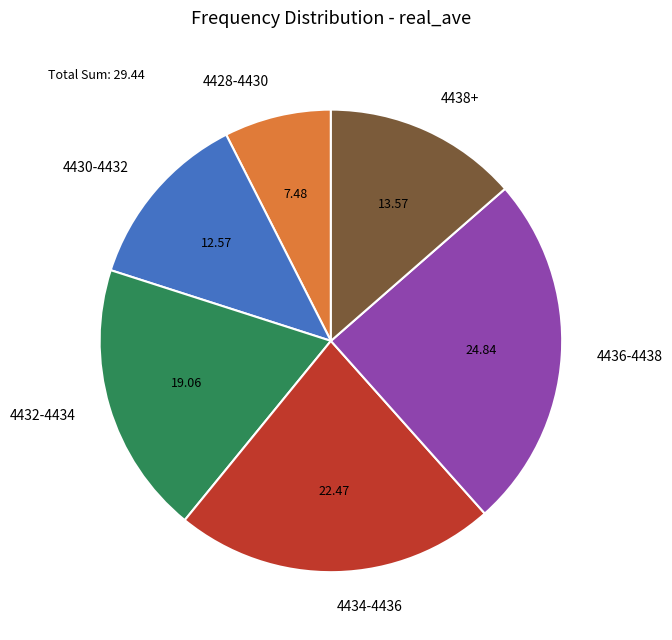

Does 4432-4434 represent more than half of the total?

No